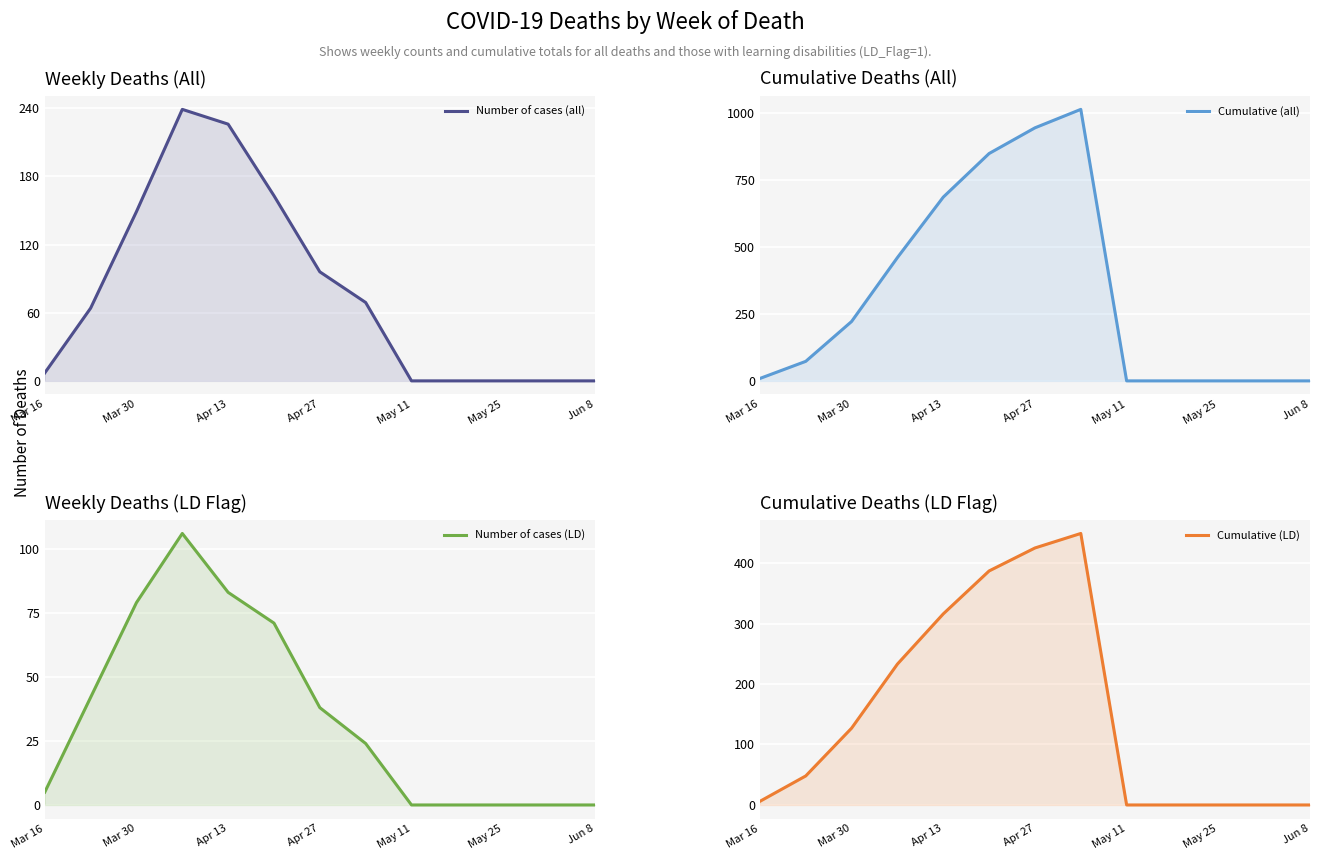

What is the value of the Number of cases (all) point at the 3rd from the left?

149